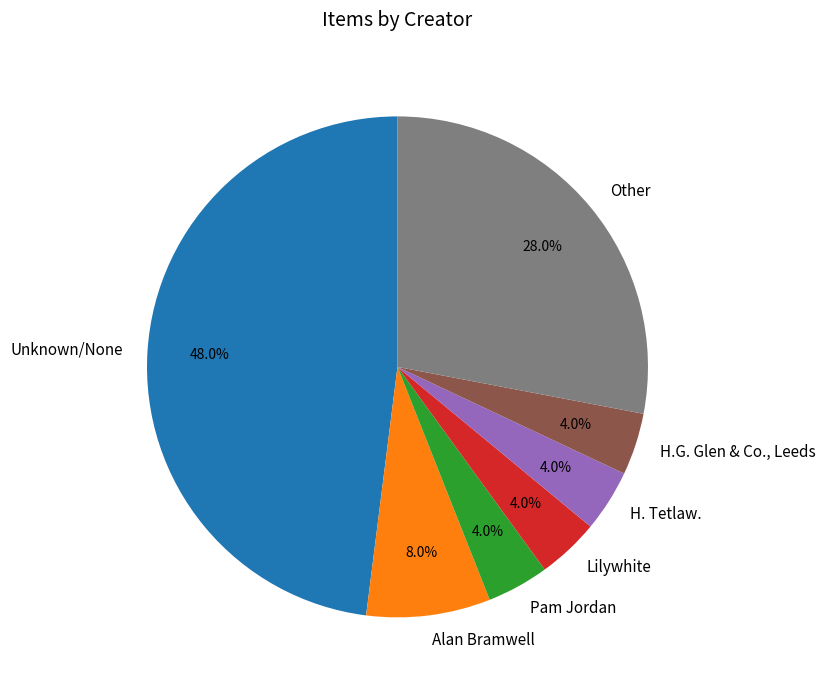

Does any single category account for the majority?

No